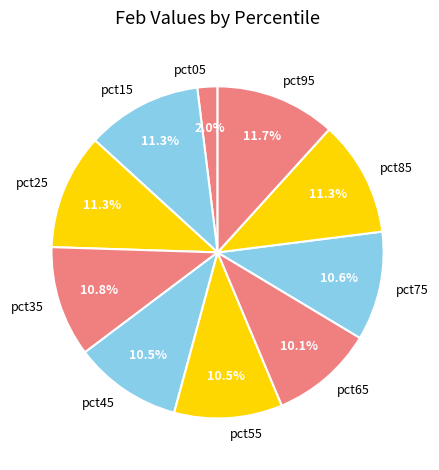

Is pct95 the majority of the pie?

No